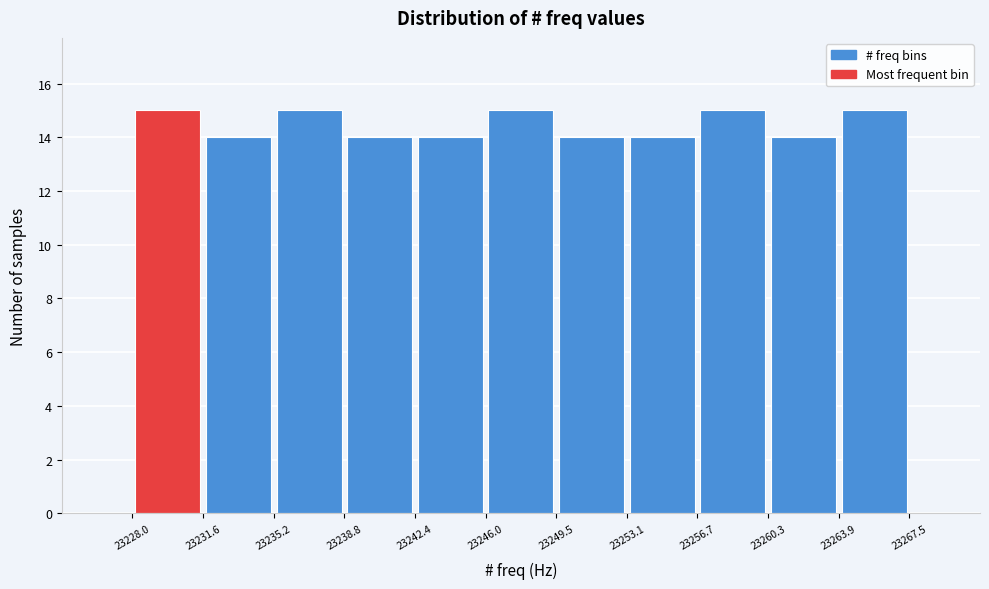

Reading left to right, list every bar in this chart as the range it spans on the x-axis followed by its height. The values are not printed on the chart, so give them approximately, as read against the axis.

23228.0 to 23231.6: 15
23231.6 to 23235.2: 14
23235.2 to 23238.8: 15
23238.8 to 23242.4: 14
23242.4 to 23246.0: 14
23246.0 to 23249.5: 15
23249.5 to 23253.1: 14
23253.1 to 23256.7: 14
23256.7 to 23260.3: 15
23260.3 to 23263.9: 14
23263.9 to 23267.5: 15